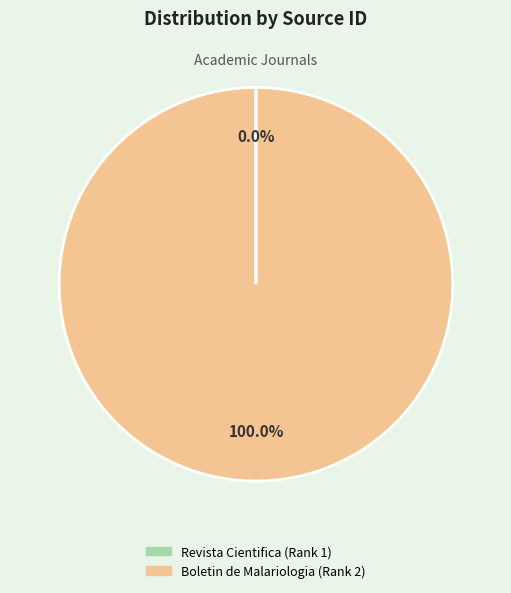

Which category has the biggest portion of the pie?

Boletin de Malariologia (Rank 2)